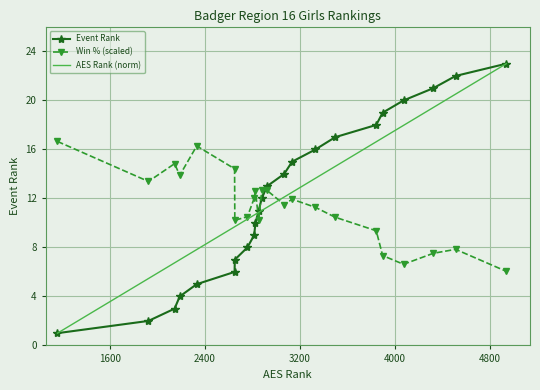

What is the minimum value for AES Rank (norm)?

1.0